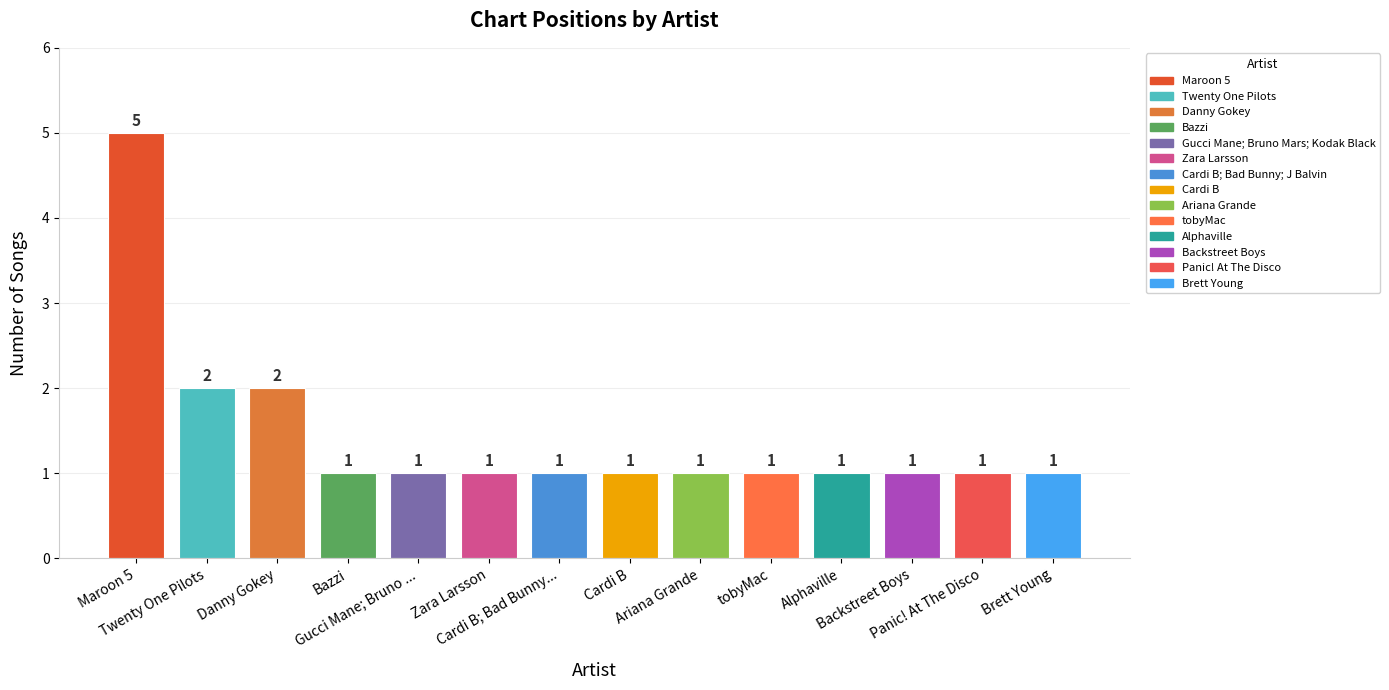

What value does the data have at Danny Gokey?

2